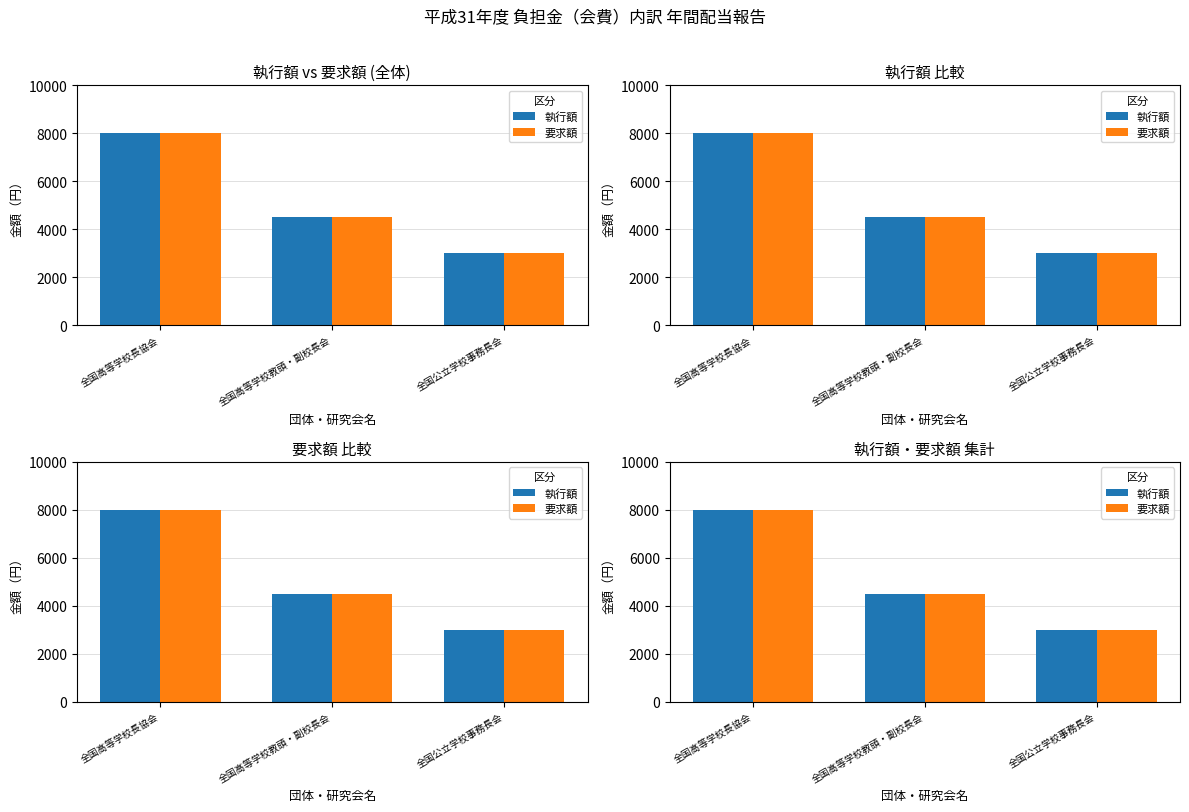

What is the total value across all series at 全国高等学校教頭・副校長会?

9000